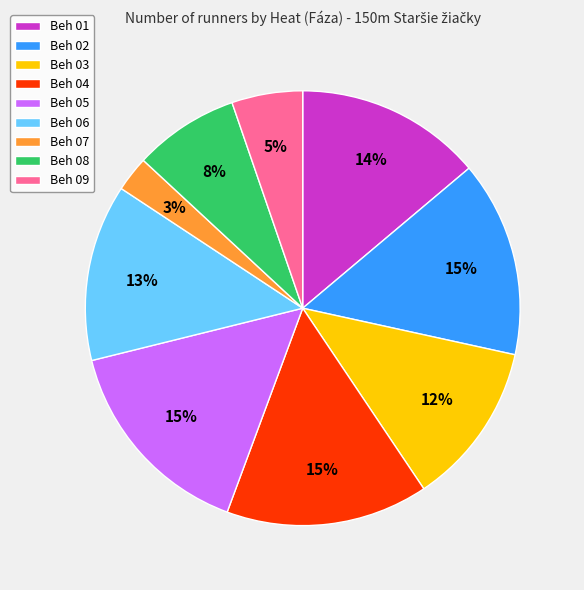

Which has a higher value, Beh 02 or Beh 09?

Beh 02